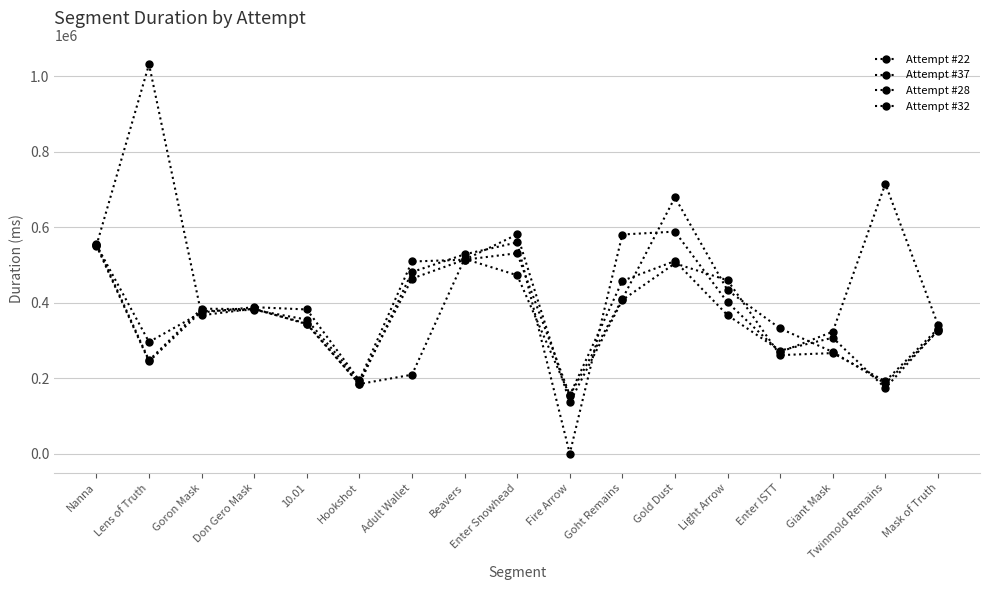

How many values in the Attempt #37 series are below 344706?

8